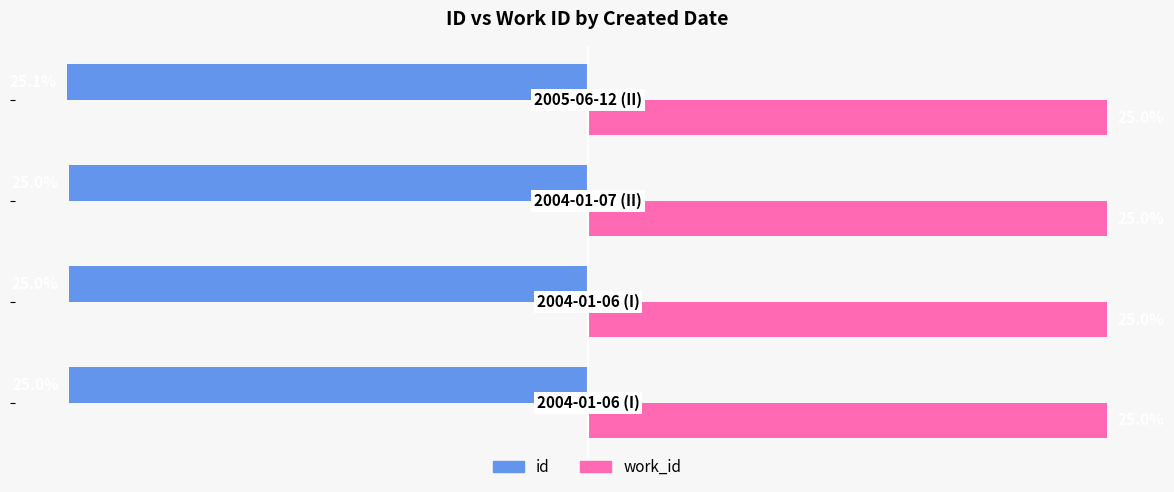

Rank the series by their maximum value, from lowest to highest.

id, work_id